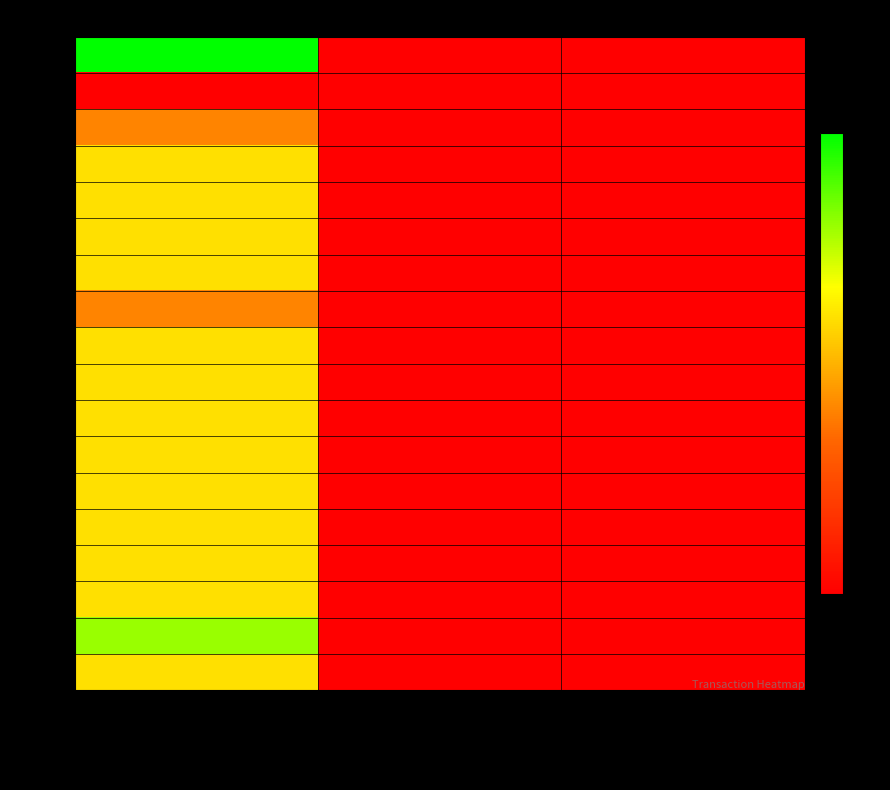

Between Reward Recipient Assignment and Account Update, which series saw the biggest shift?

363491